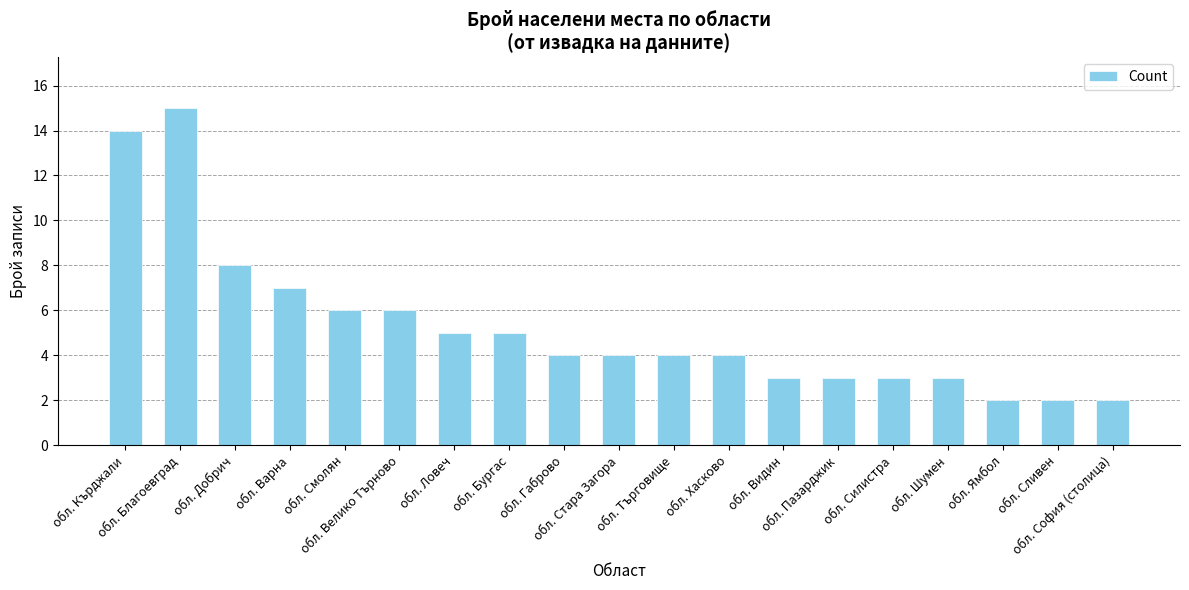

True or false: the data shows 3 at обл. Силистра.

True